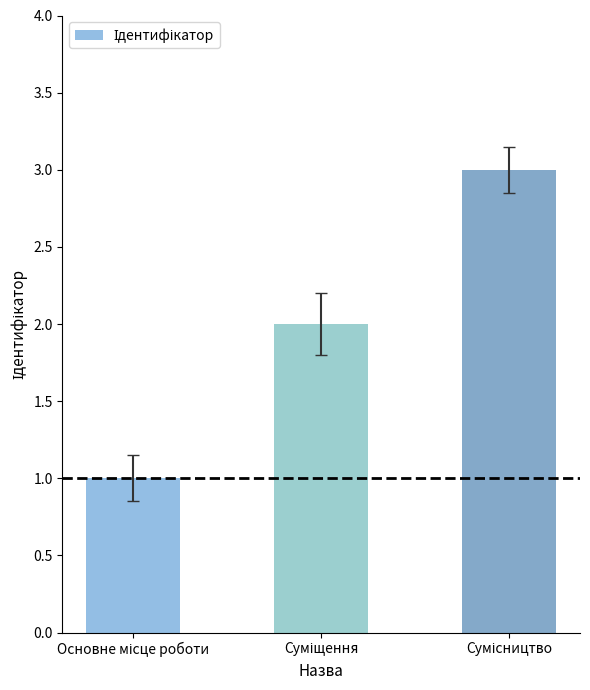

What is the sum of all values?

6